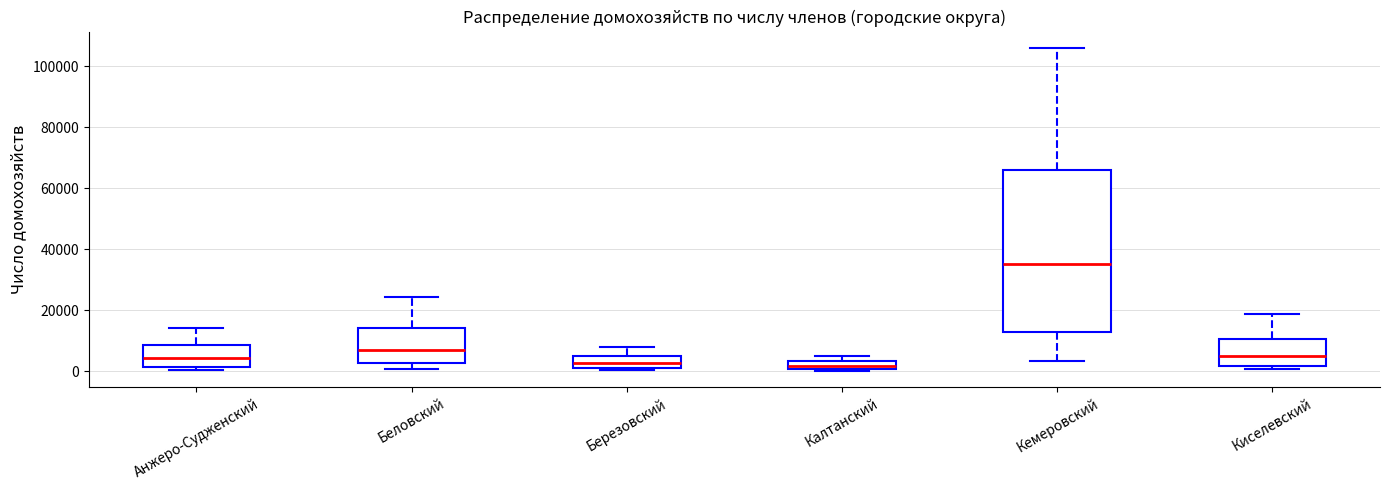

Where does the median line of the box for Беловский sit on the y-axis? The values are not printed on the chart, so give them approximately, as read against the axis.

6000